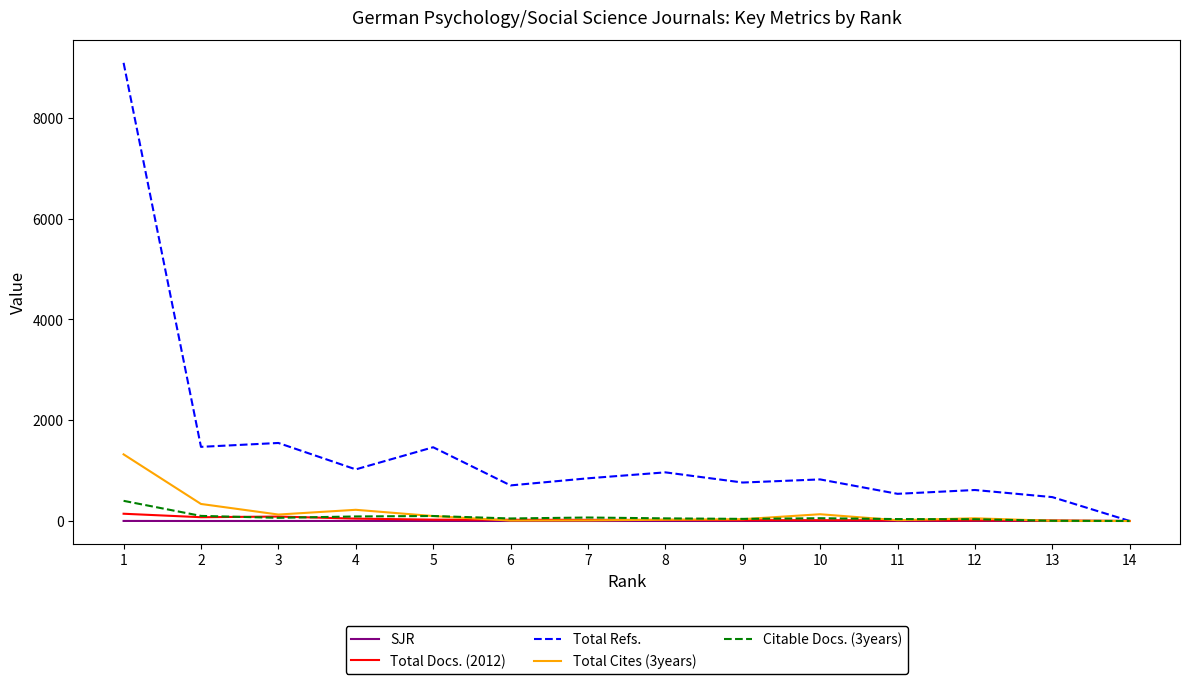

At how many categories does at least one series exceed 6737?

1